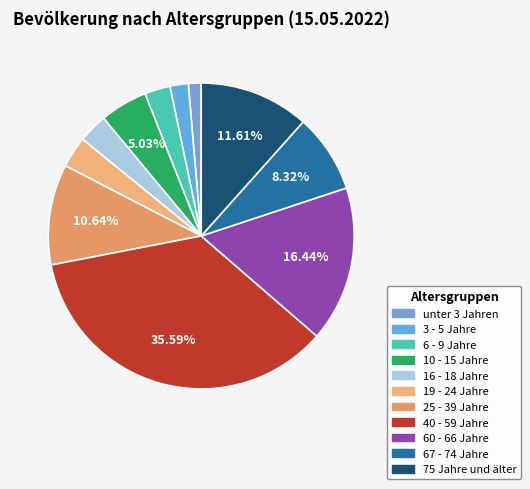

What portion of the pie excludes unter 3 Jahren?

98.6%